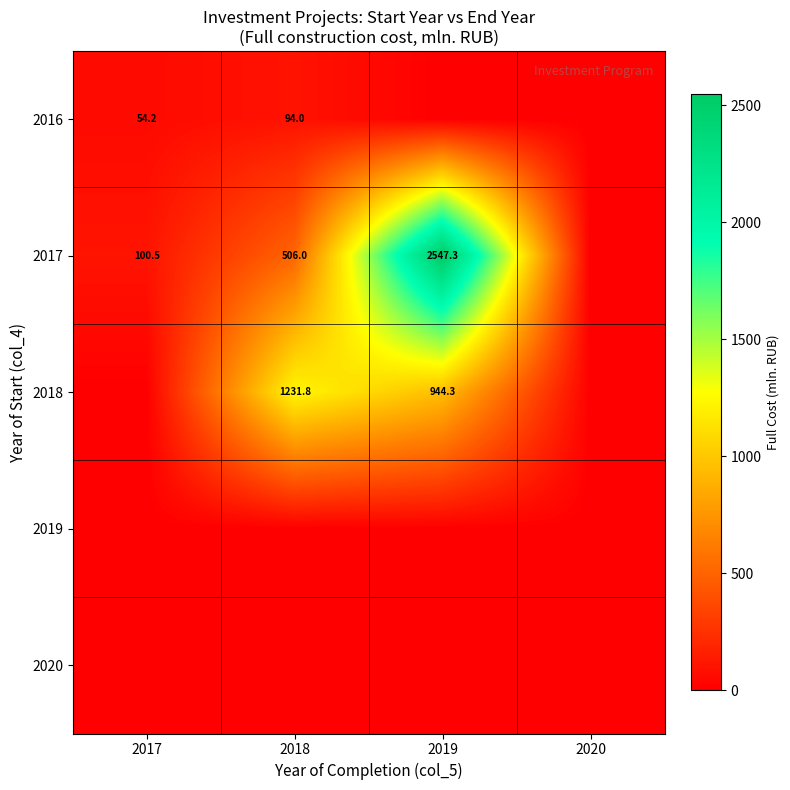

What is the maximum value shown in the chart?

2547.3